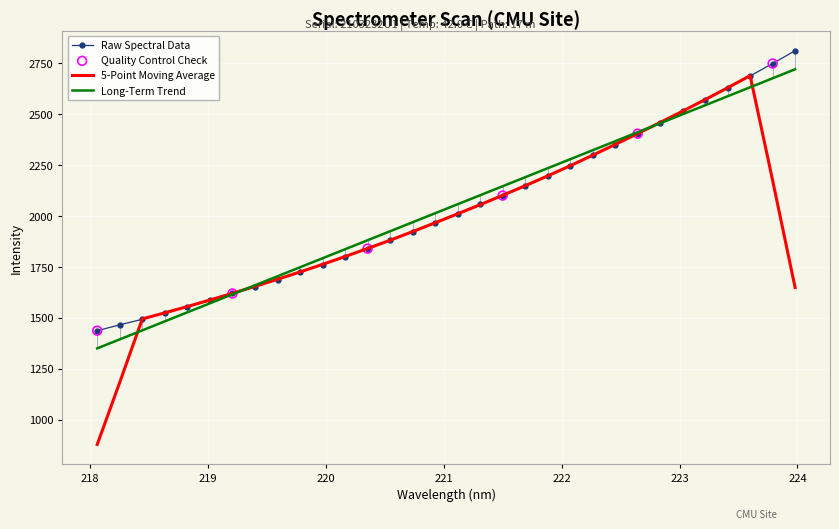

Which series has the widest spread of values?

5-Point Moving Average